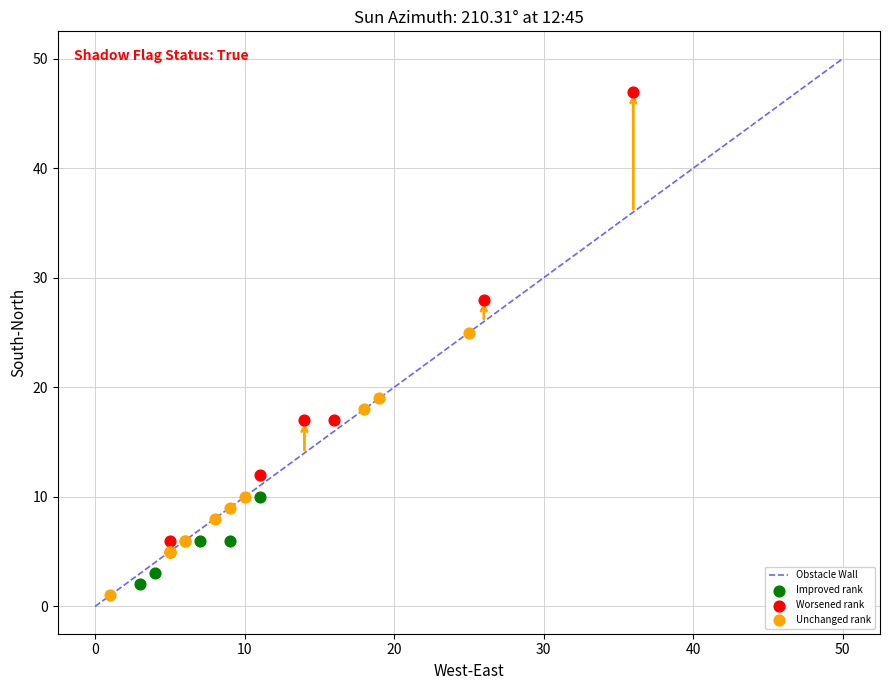

Which series has the widest spread of Y values?

Worsened rank